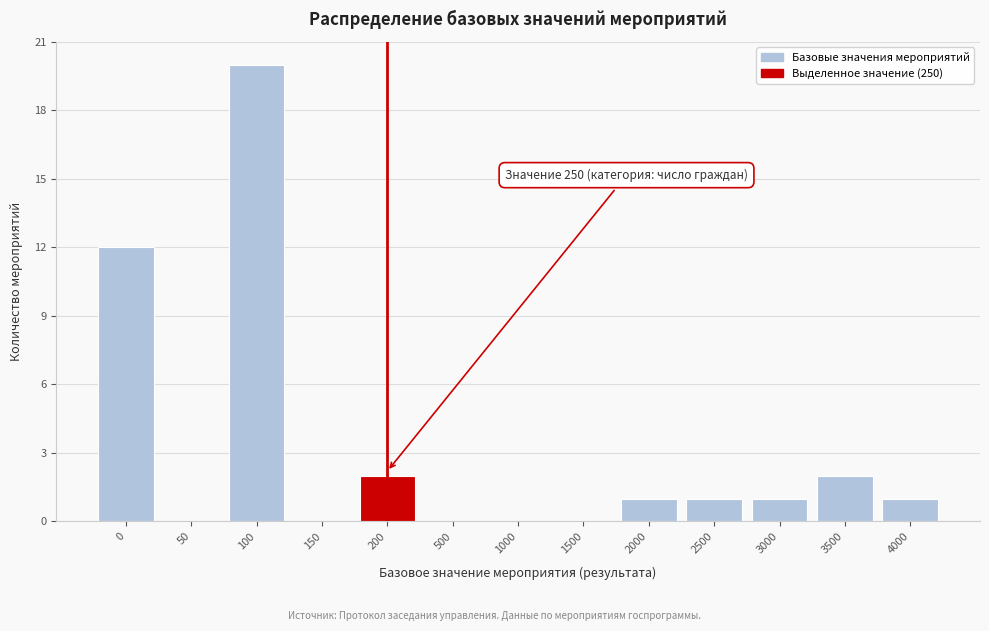

Reading right to left, transcribe all the data shown in this chart.

4000=1	3500=2	3000=1	2500=1	2000=1	1500=0	1000=0	500=0	200=2	150=0	100=20	50=0	0=12